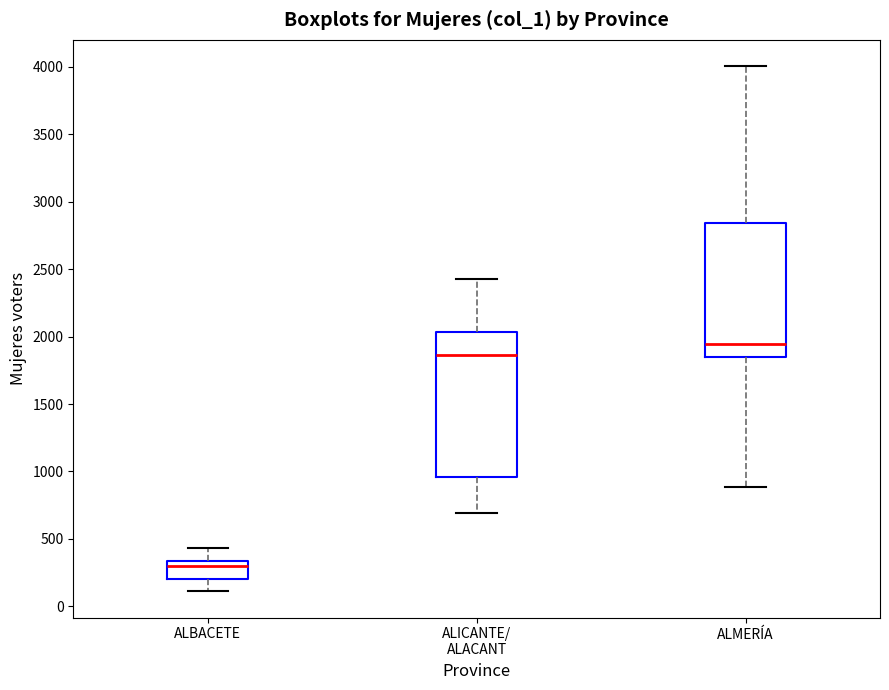

Which box is the tallest, from its lower edge to its upper edge?

ALICANTE/ ALACANT